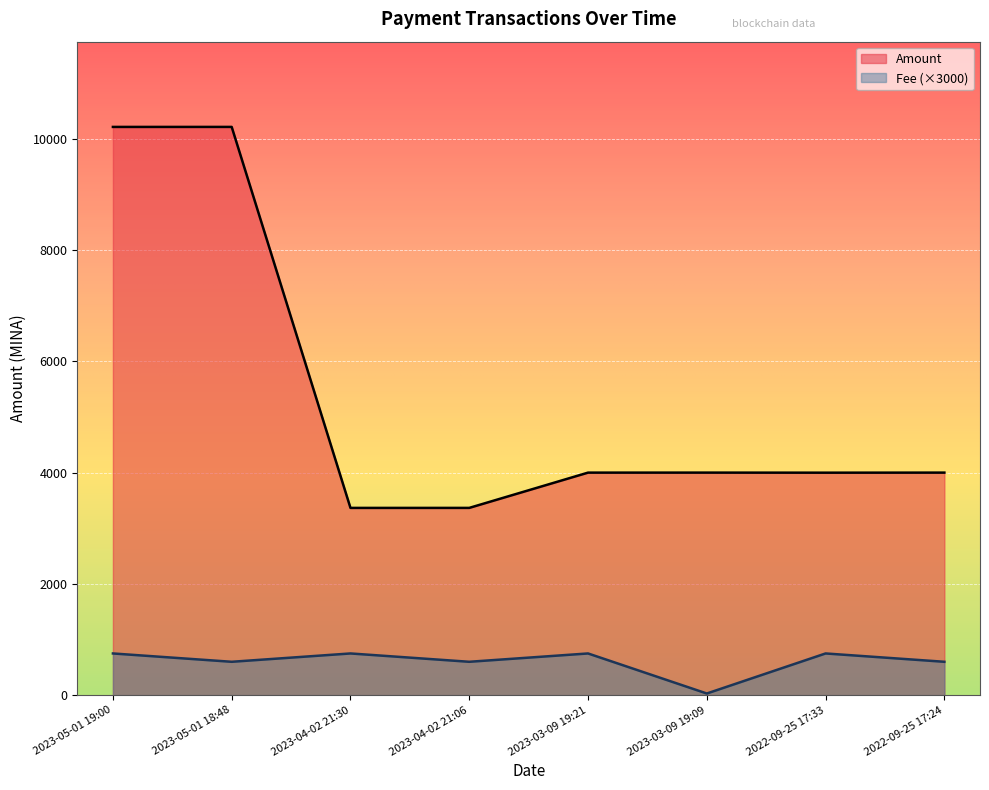

What is the label of the 3rd point from the left?

2023-04-02 21:30